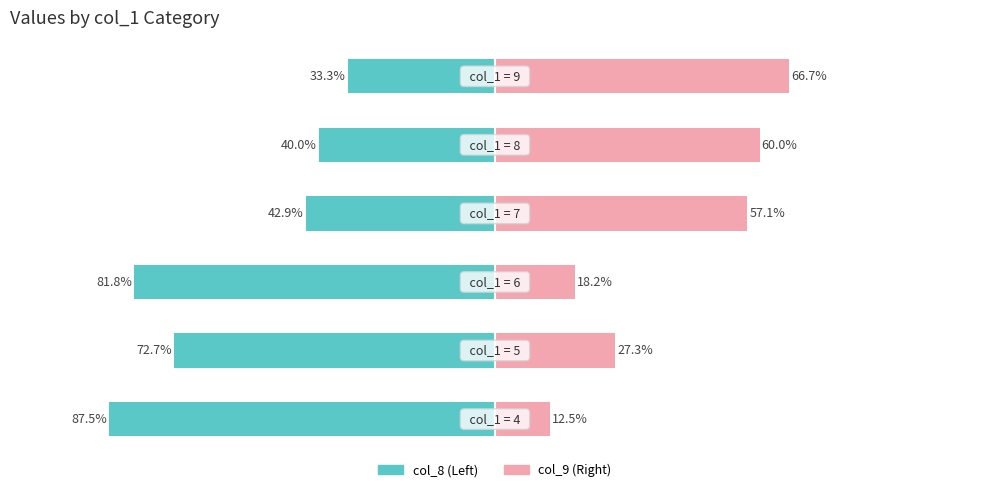

How many distinct data groups are displayed?

2